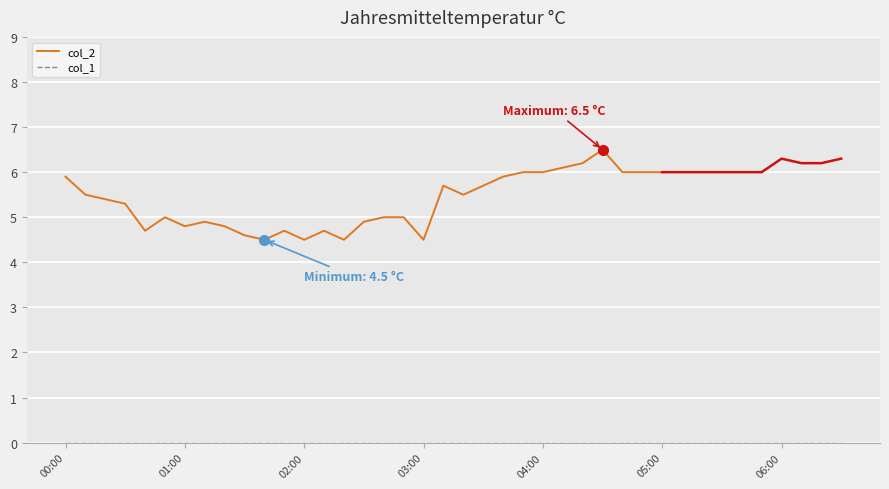

What are all the series names shown in the legend?

col_2, col_1